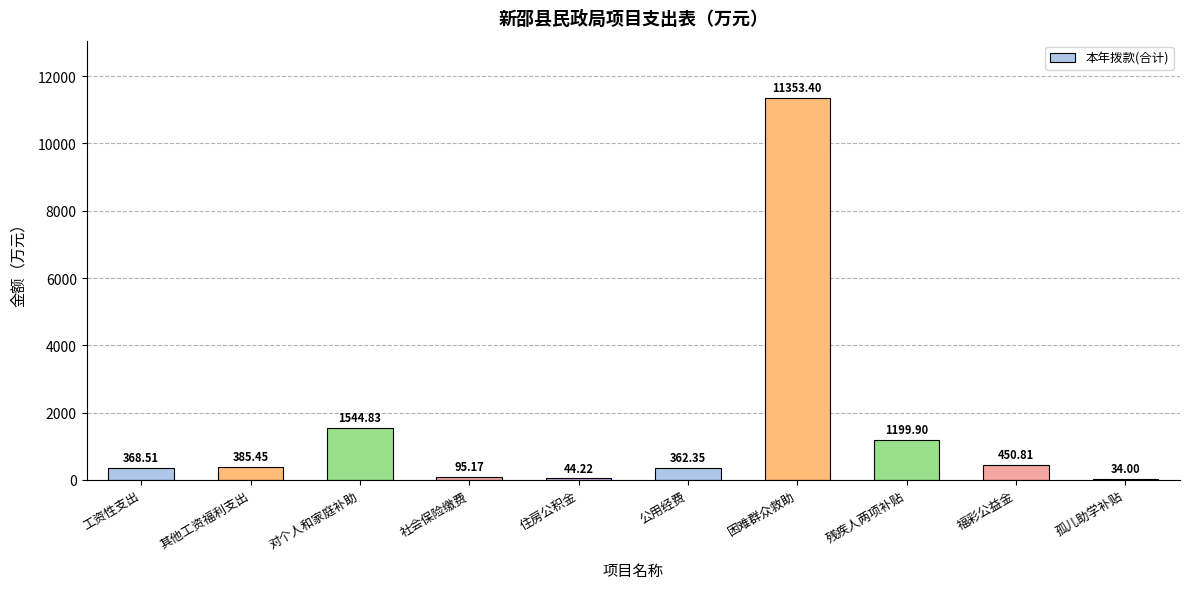

Which has a higher value, 困难群众救助 or 孤儿助学补贴?

困难群众救助